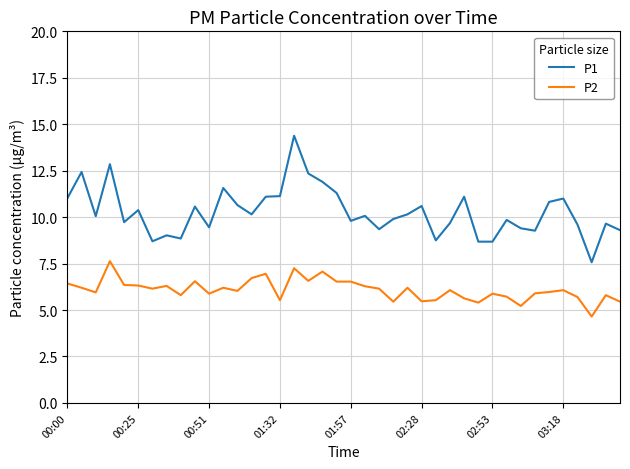

List the series in order of their peak value, lowest first.

P2, P1